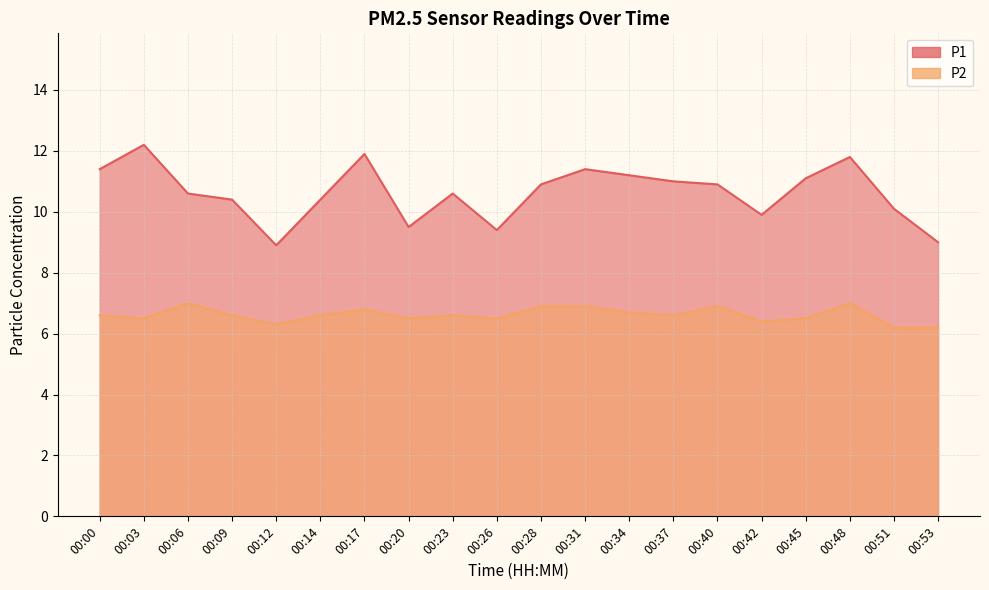

Rank the series by their average value, from lowest to highest.

P2, P1